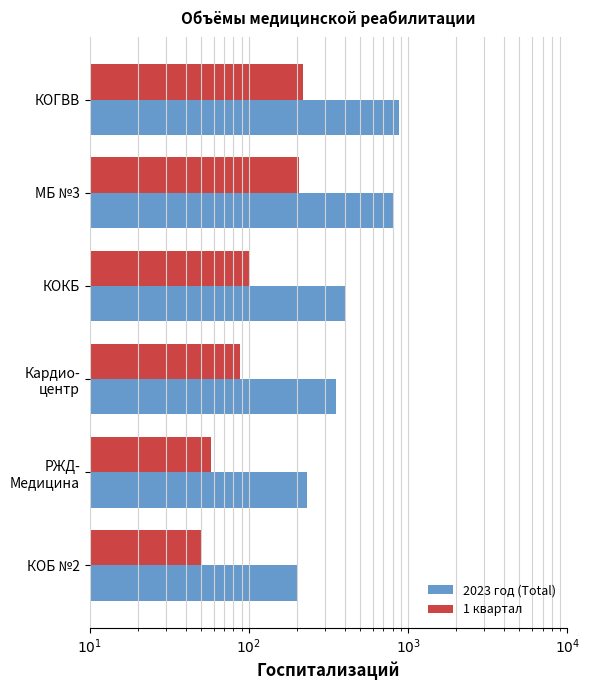

Rank the series at КОГВВ from lowest to highest value.

1 квартал, 2023 год (Total)